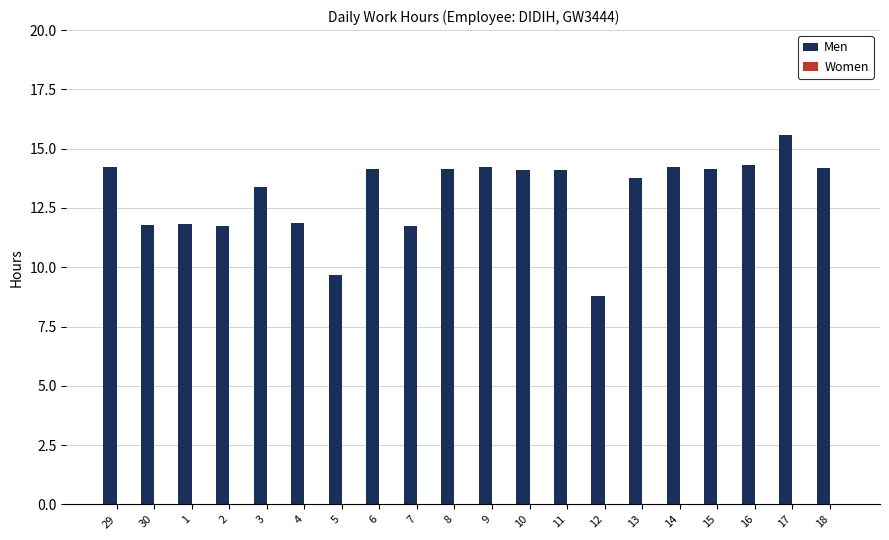

The chart shows a value of 24.8 at 14. True or false?

False